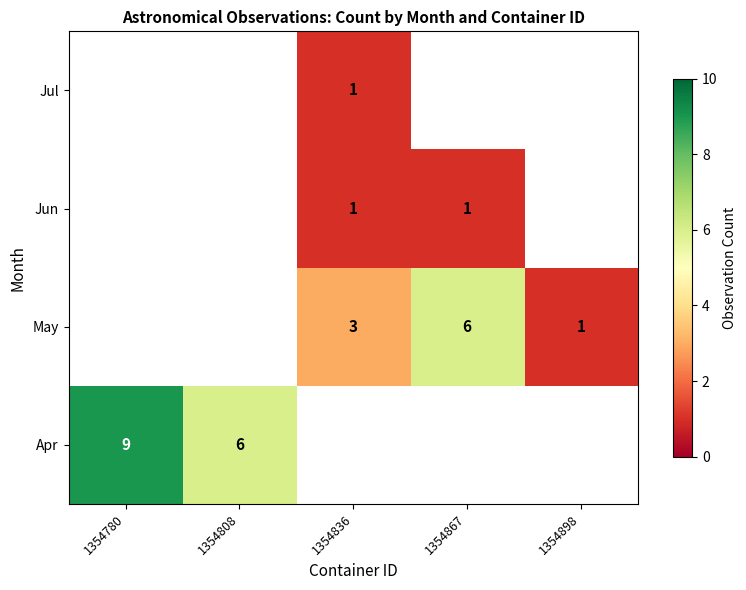

Is it true that Jun equals 1 at 1354867?

True